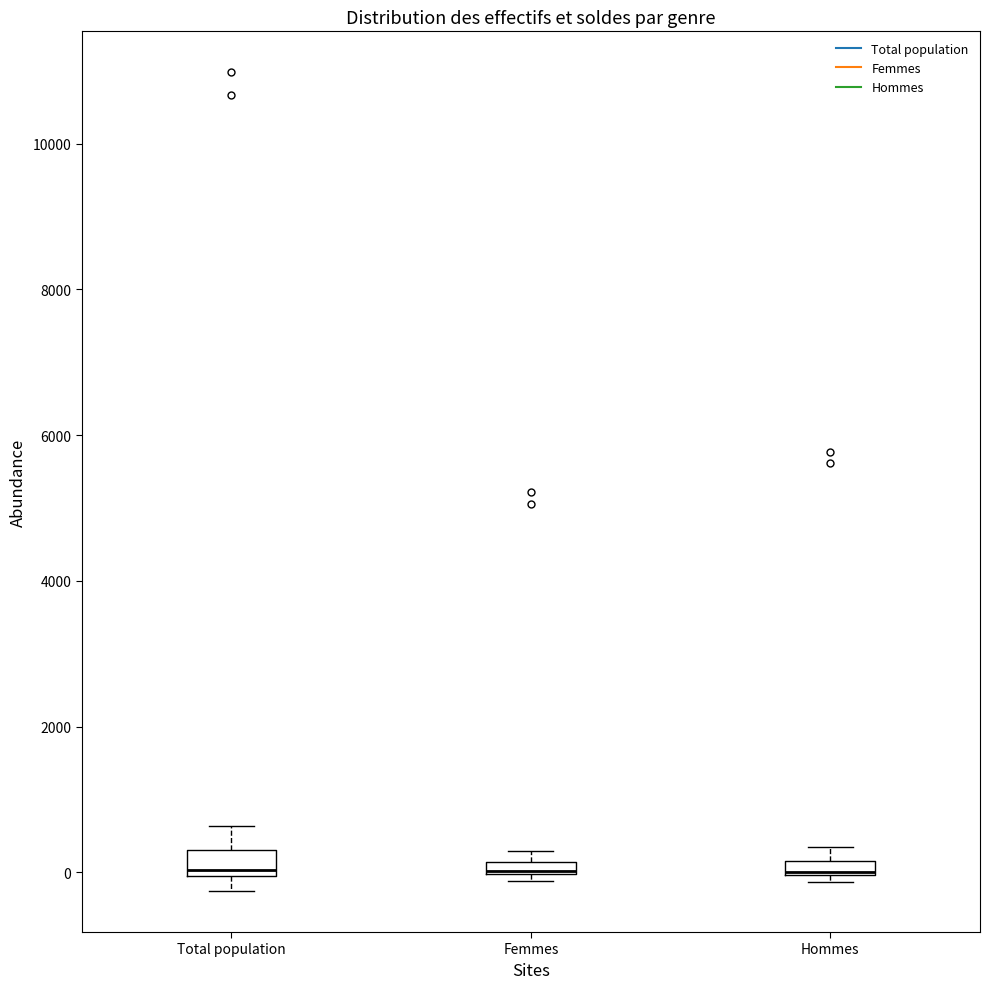

Where is the upper edge of the box for Femmes on the y-axis? The values are not printed on the chart, so give them approximately, as read against the axis.

200